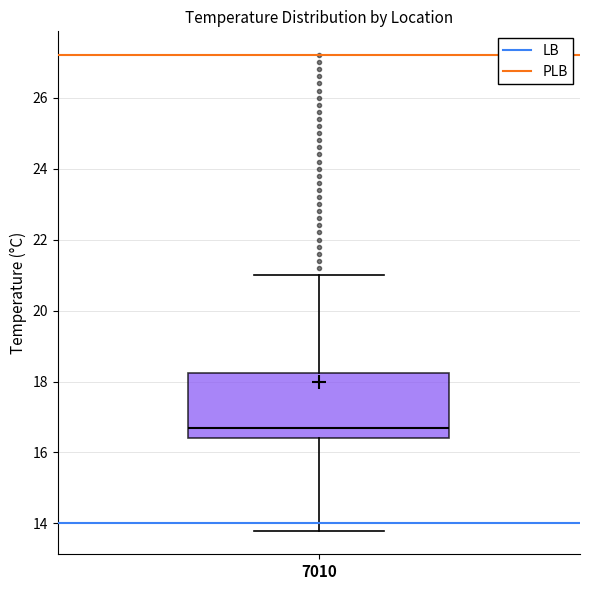

Transcribe this box plot: give where the median line is, the range the box spans, and where the two whiskers end, as read against the y-axis. The values are not printed on the chart, so give them approximately, as read against the axis.

median 16.8, box 16.4 to 18.2, whiskers 13.8 to 21.0